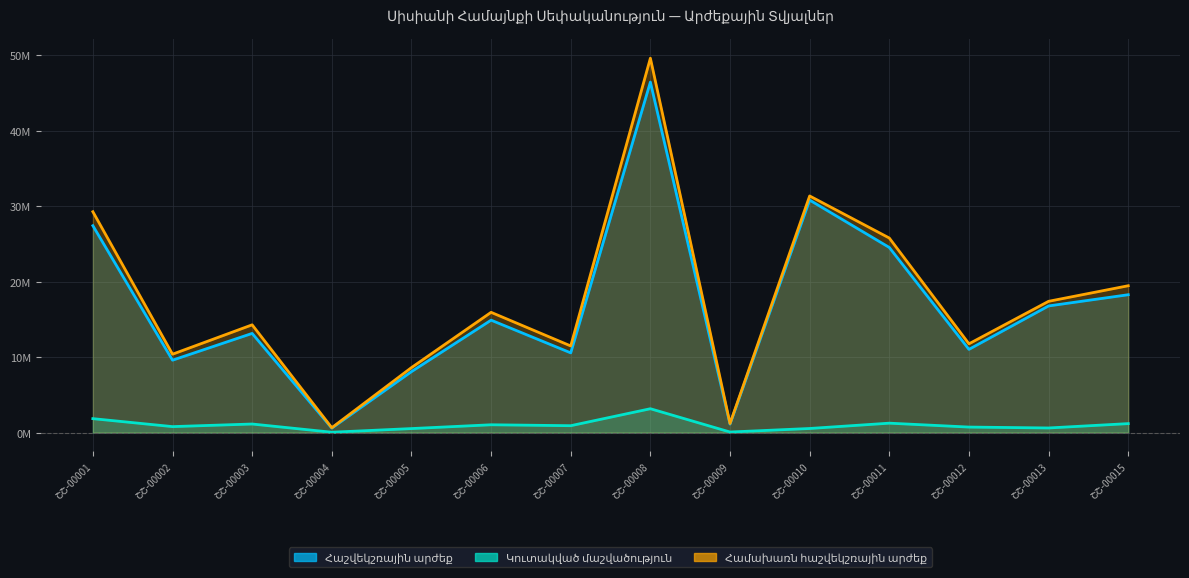

What is the average value of the Կուտակված մաշվածություն series?

991579.9